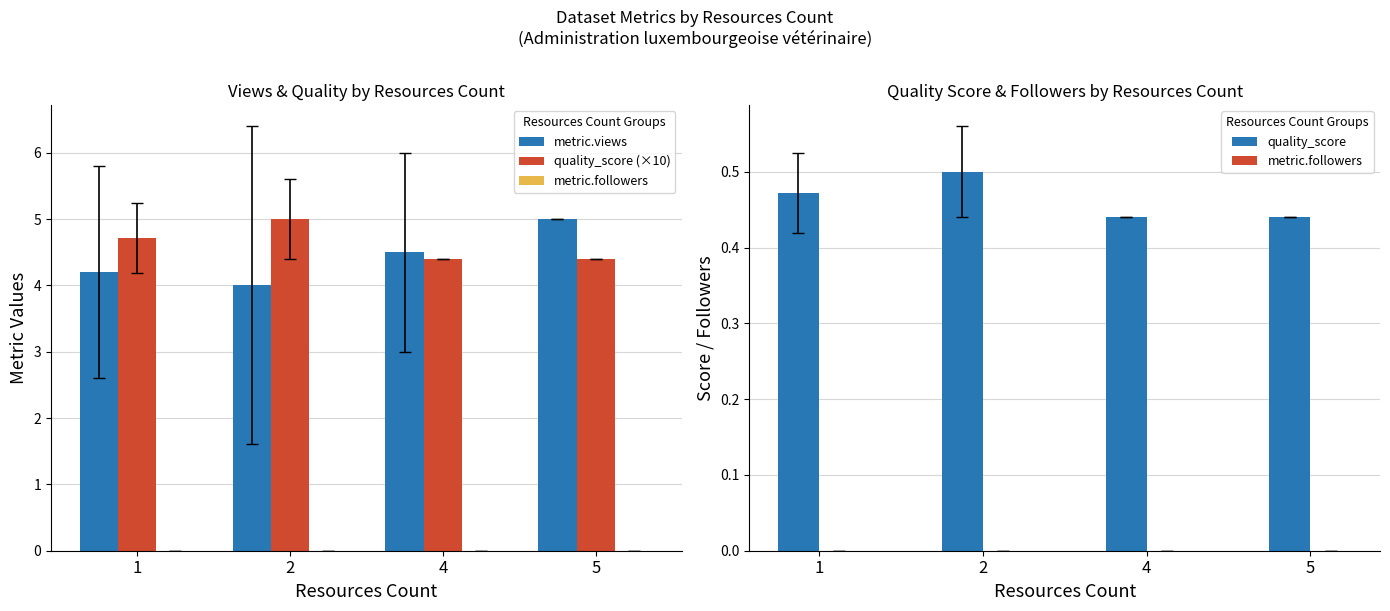

What is the average value of the quality_score series?

0.5